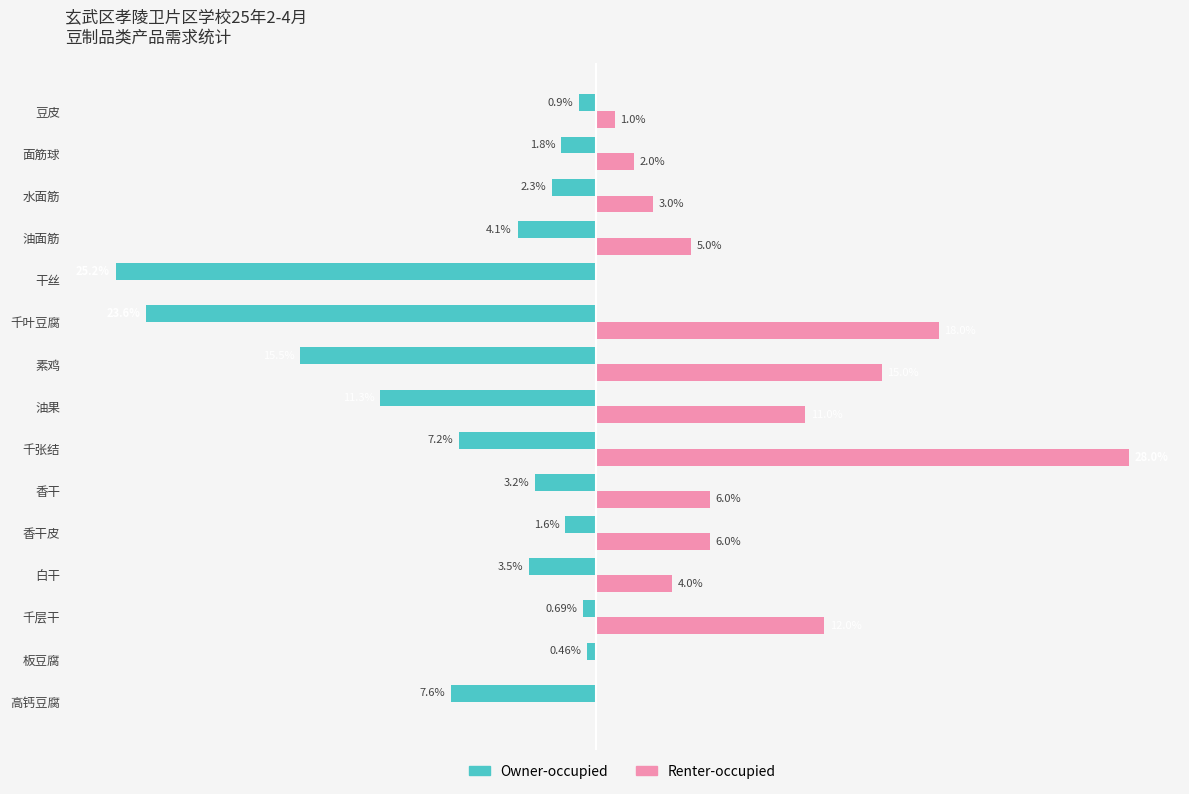

What is the sum of all Renter-occupied values?

111.0